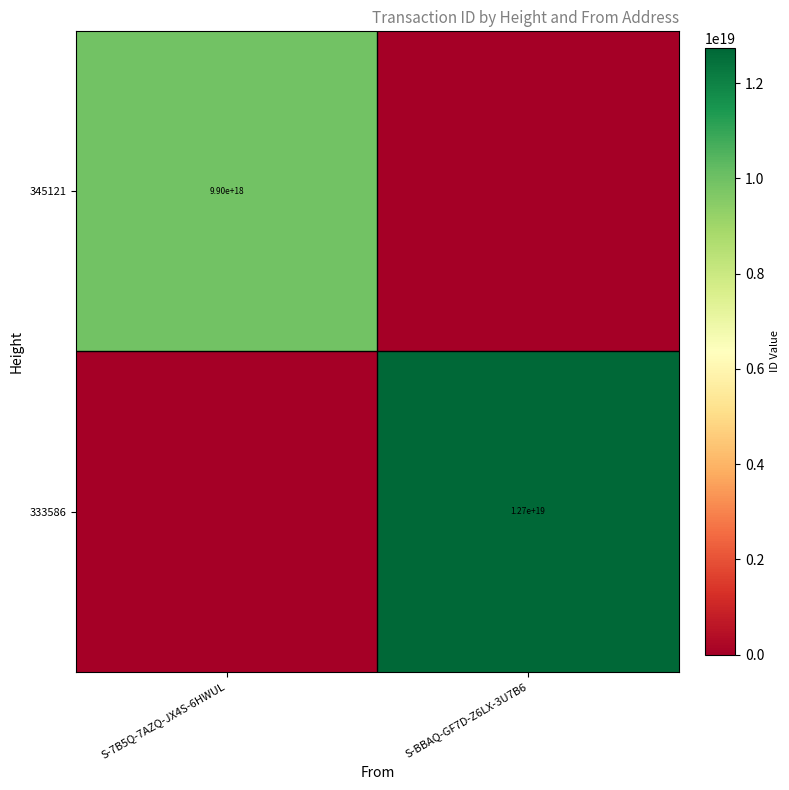

True or false: 345121 has a value of 13246407753370347520 at S-7B5Q-7AZQ-JX4S-6HWUL.

False